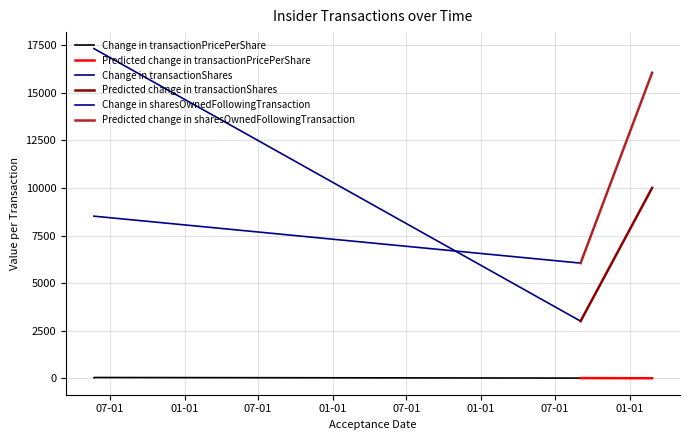

Where is the first local minimum for transactionShares?

2008-09-02